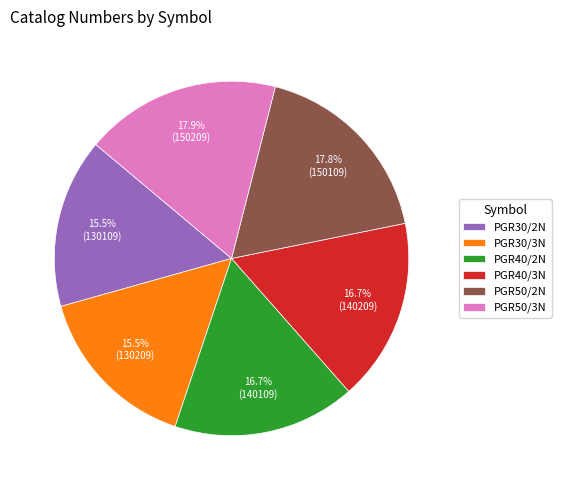

How many slices are in this pie chart?

6